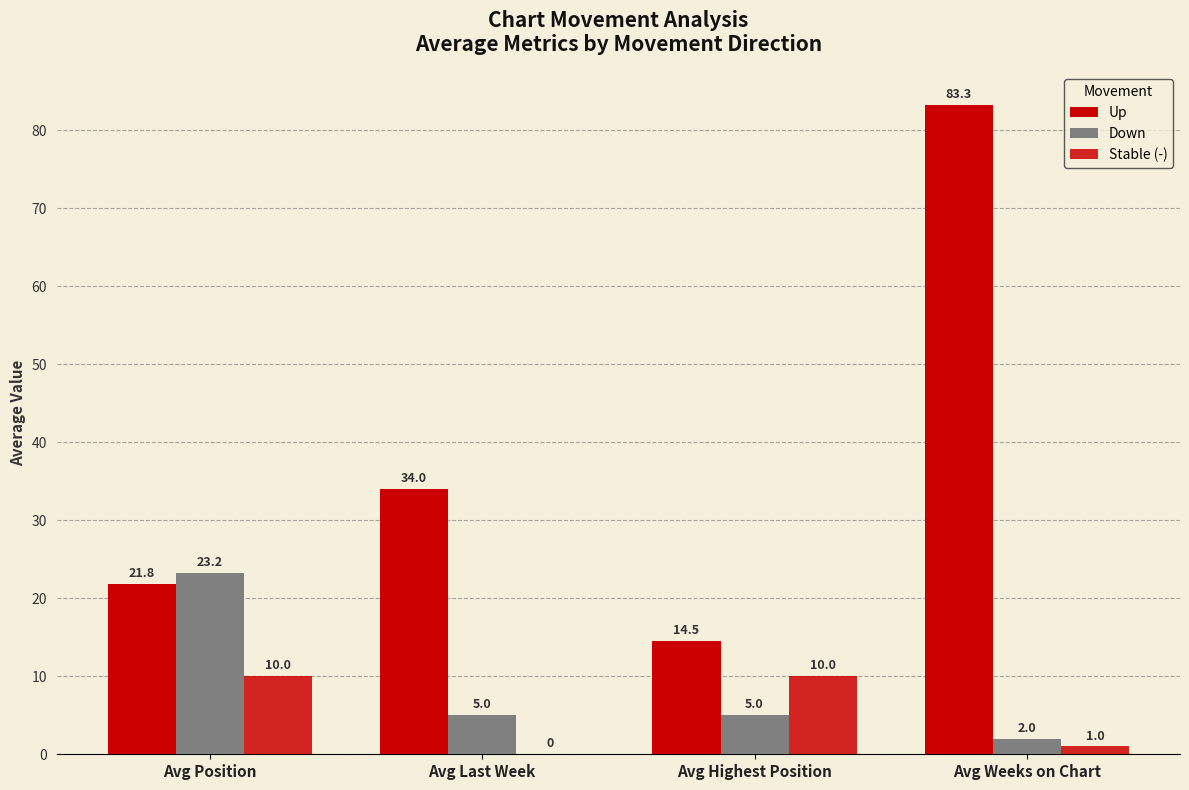

Count the number of categories in the chart.

4